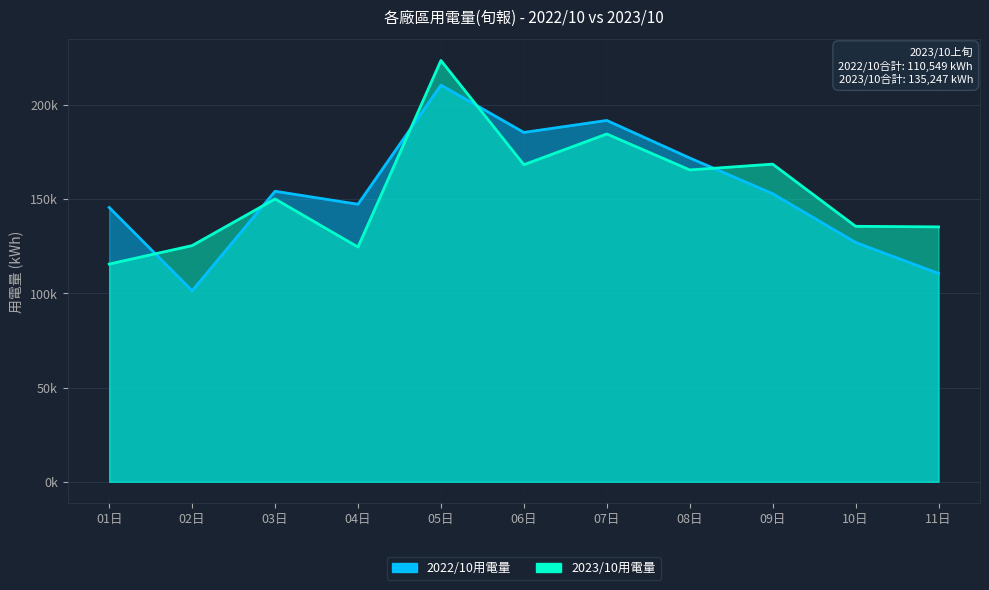

At how many categories does at least one series exceed 208905?

1